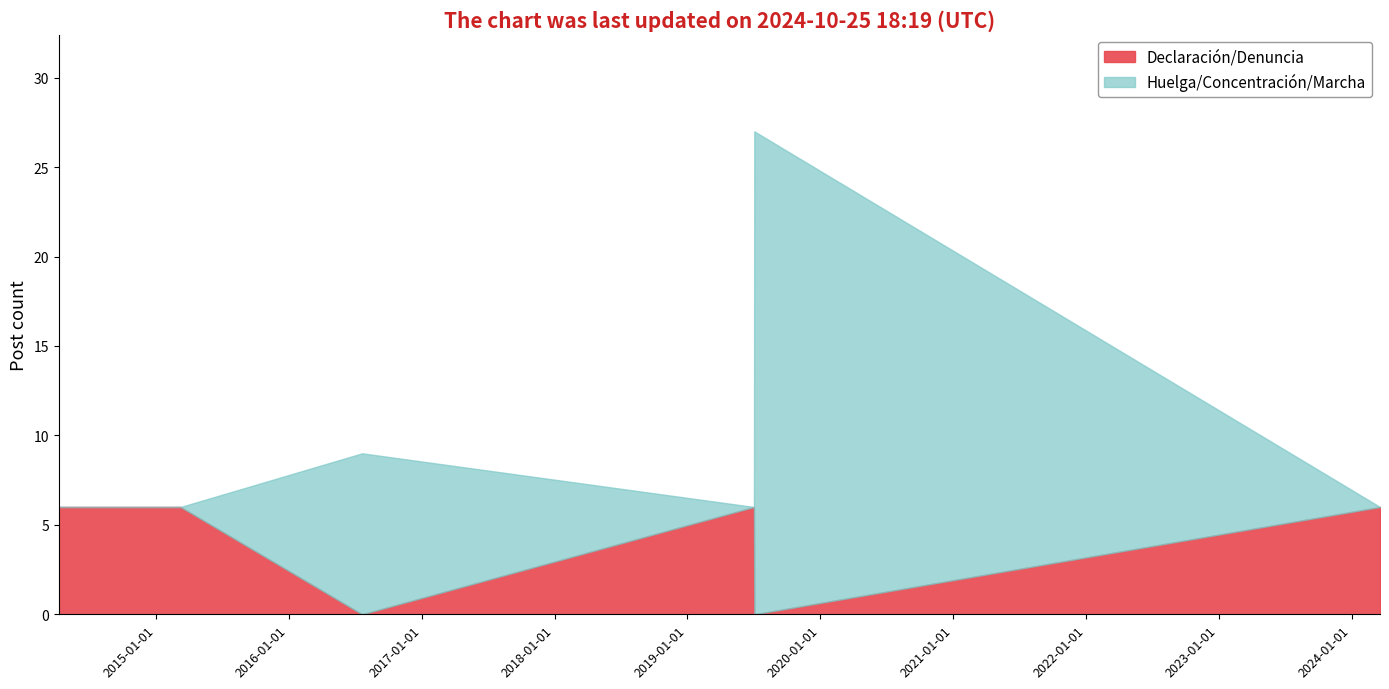

What is the difference between the maximum and second lowest values in the Declaración/Denuncia series?

6